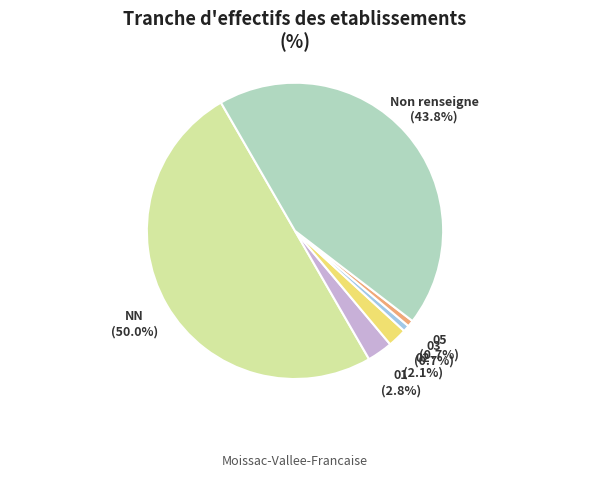

Does 01 represent more than half of the total?

No